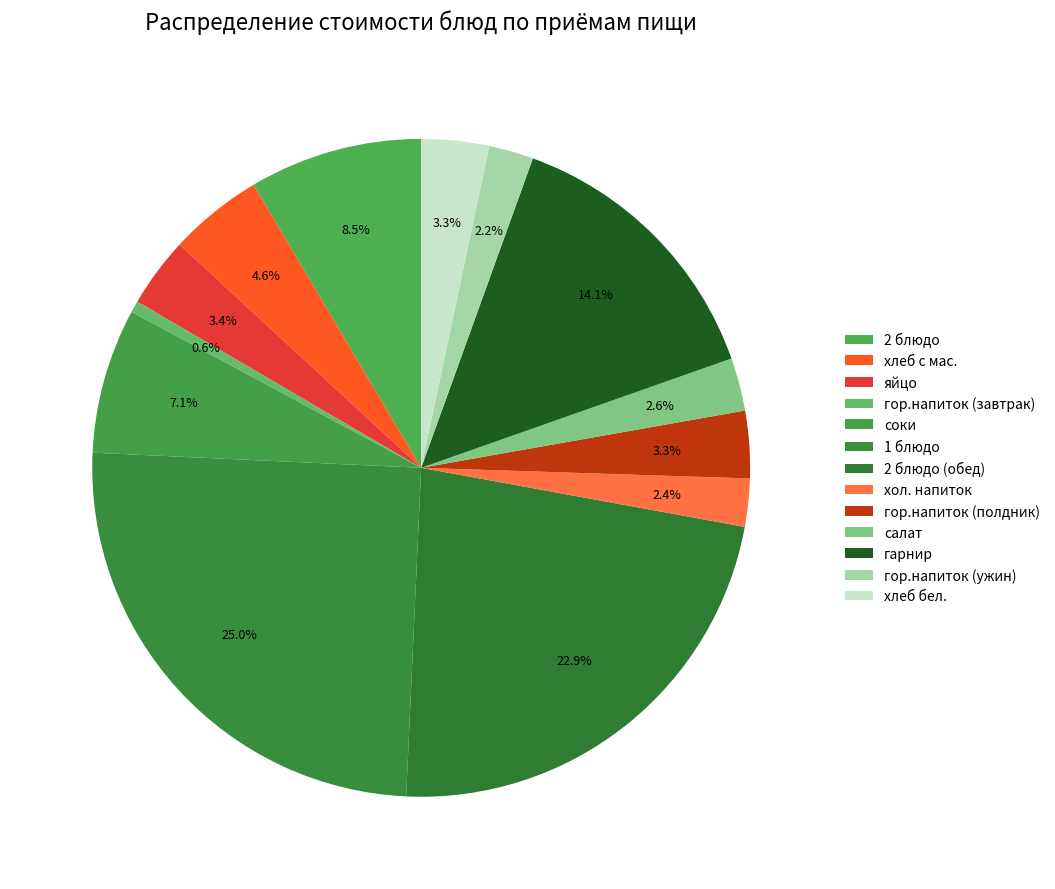

Between гор.напиток (завтрак) and хлеб с мас., which is larger?

хлеб с мас.